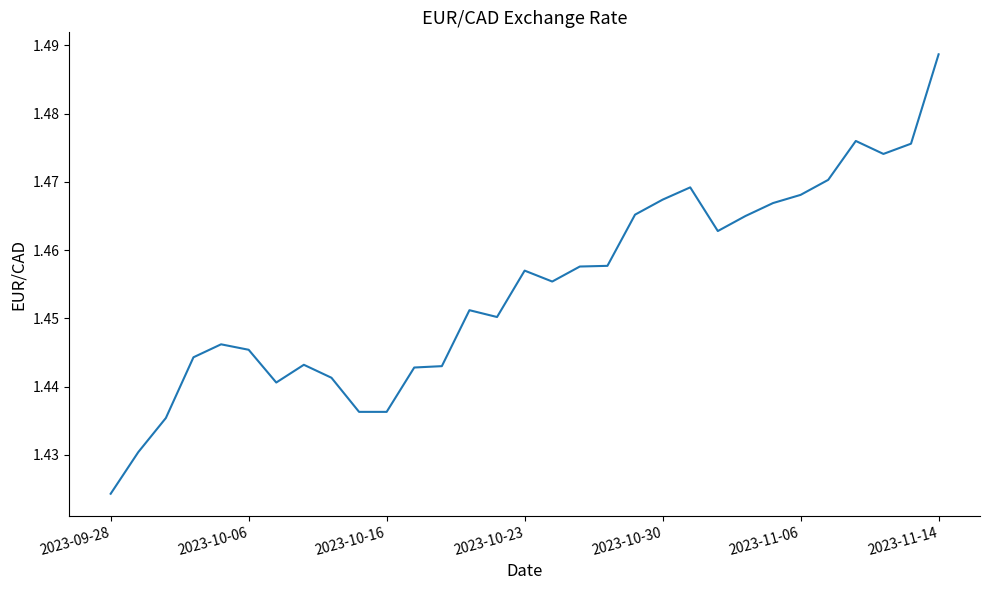

How many lines are shown in the chart?

1